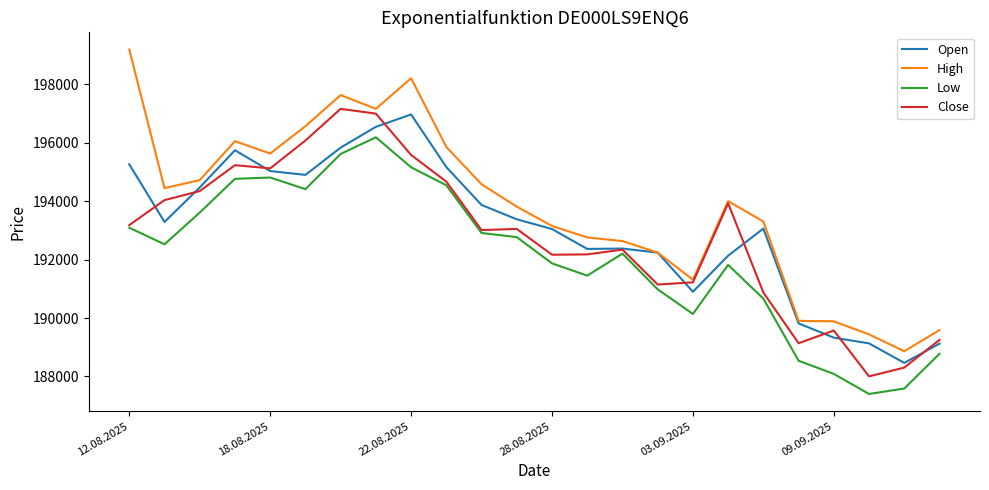

Which series has the widest spread of values?

High